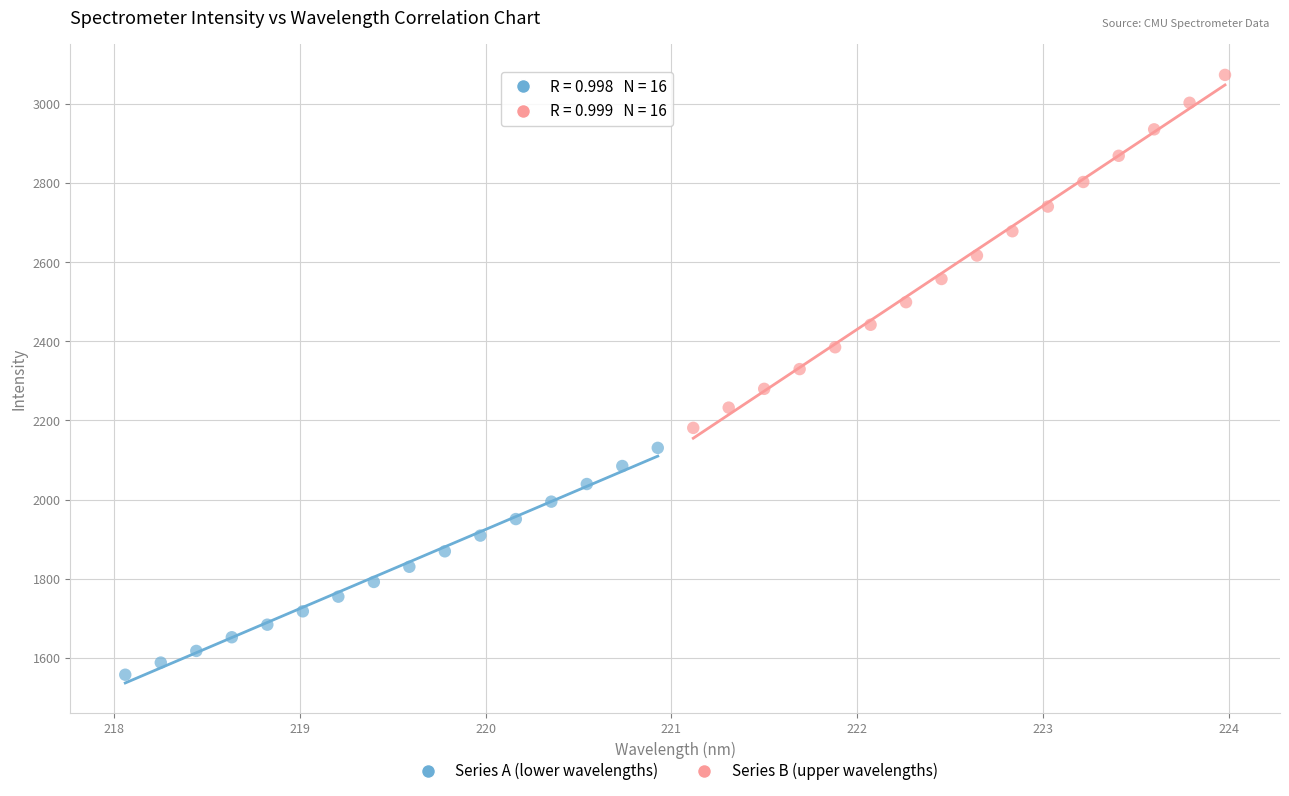

Which series contains the lowest Y value?

Series A (lower wavelengths)